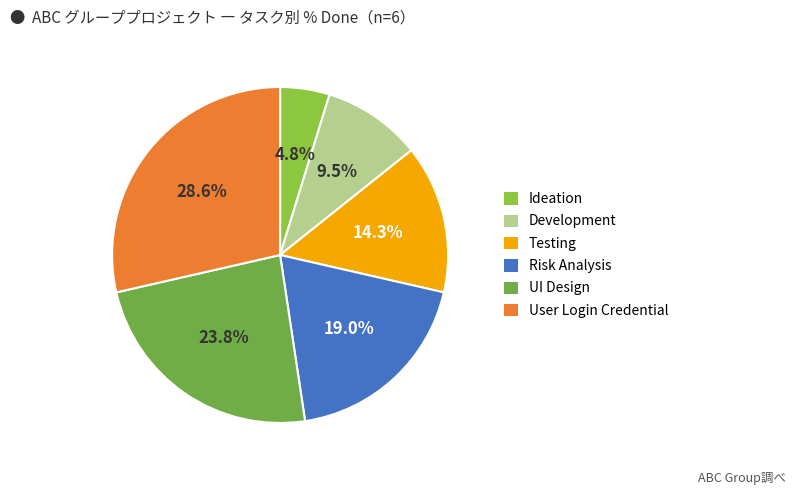

To the nearest percent, what is the difference between the largest and smallest slice percentages?

24%